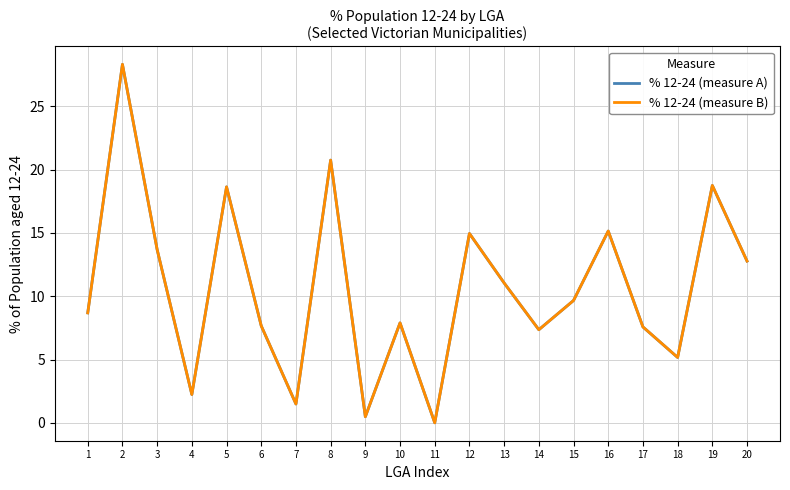

True or false: % 12-24 (measure B) and % 12-24 (measure A) intersect in this chart.

False